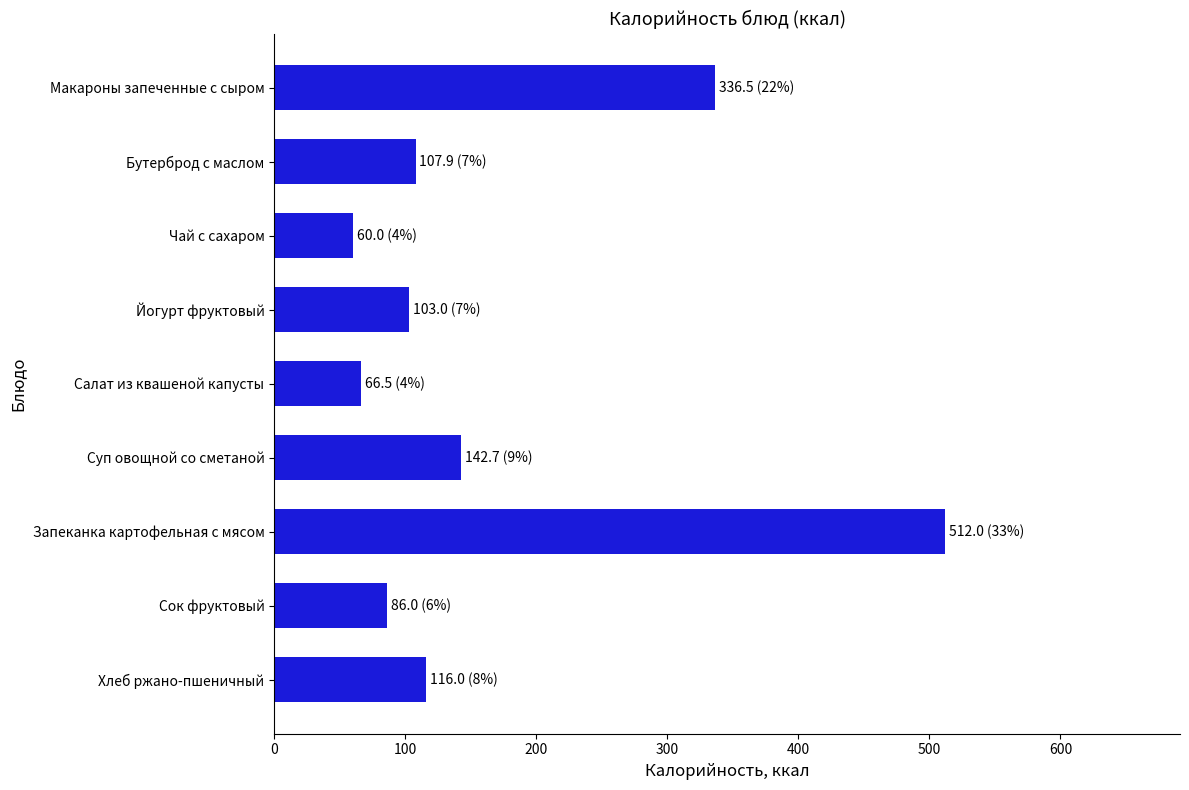

At which label is the value closest to 286?

Макароны запеченные с сыром